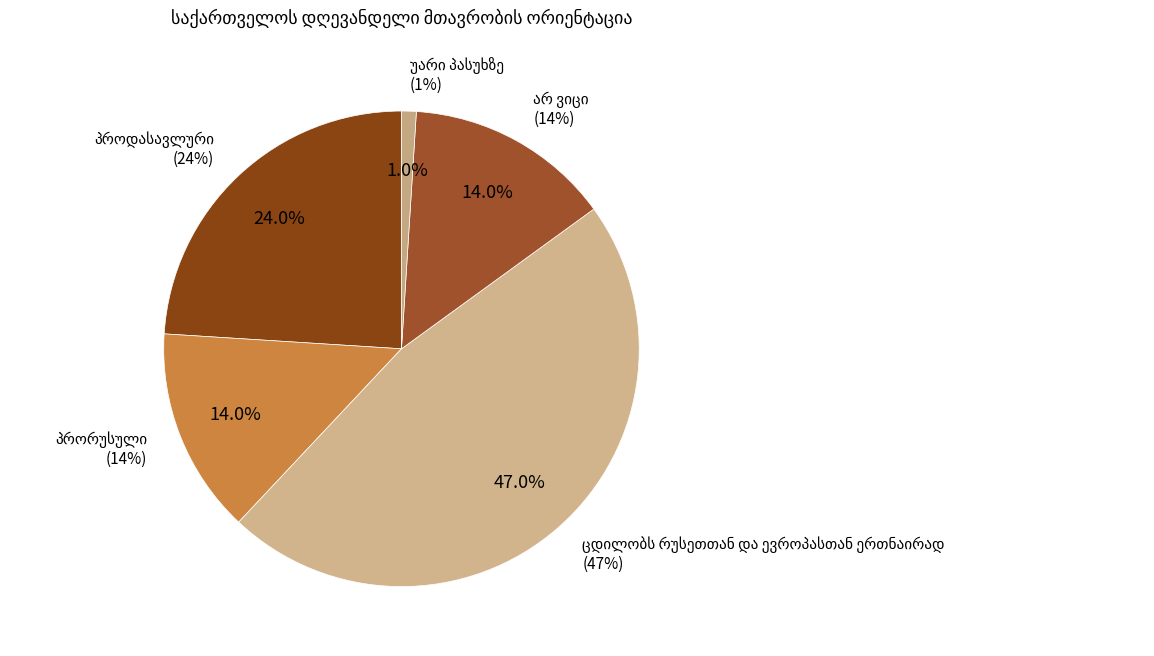

Rank the categories by value from lowest to highest.

უარი პასუხზე, პრორუსული, არ ვიცი, პროდასავლური, ცდილობს რუსეთთან და ევროპასთან ერთნაირად